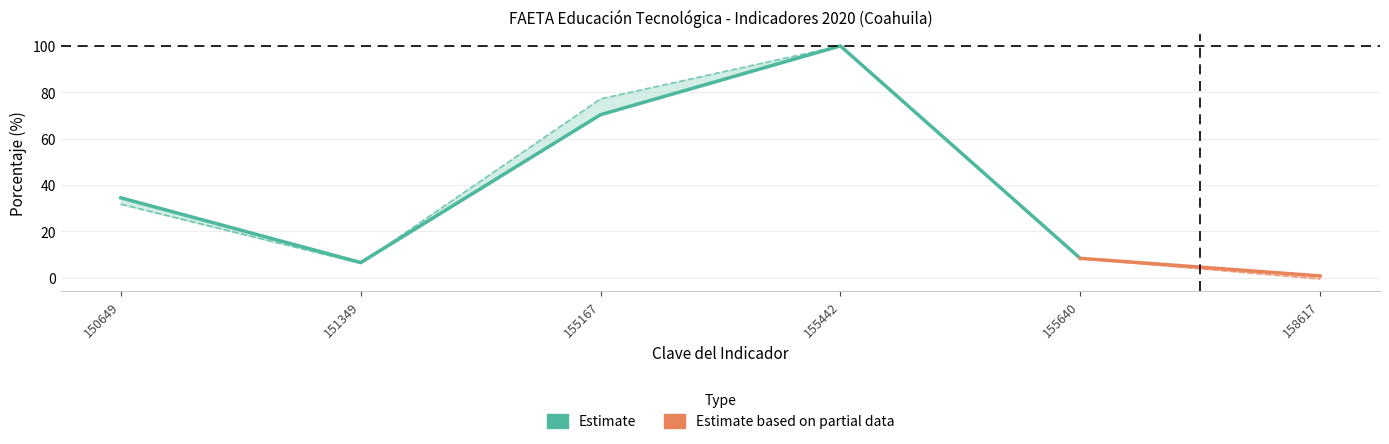

Which category has the lowest value across all series?

158617